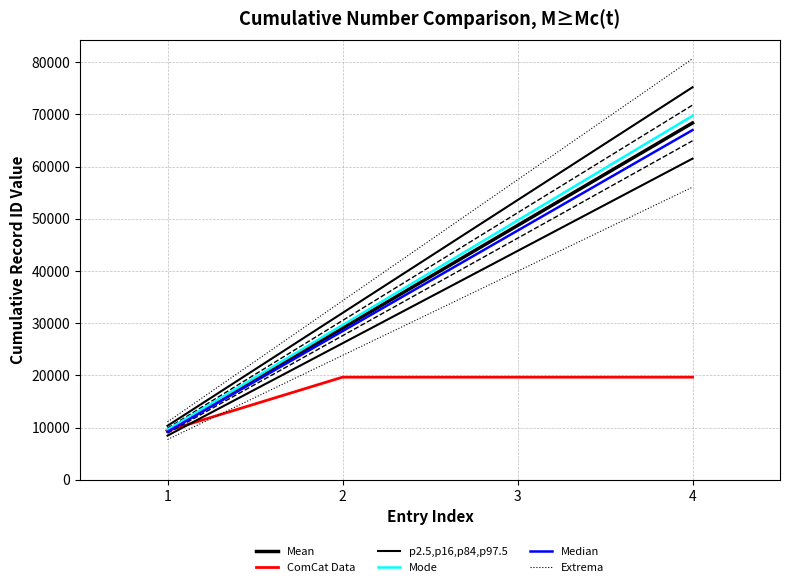

What is the average value of the p2.5,p16,p84,p97.5 series?

42768.0